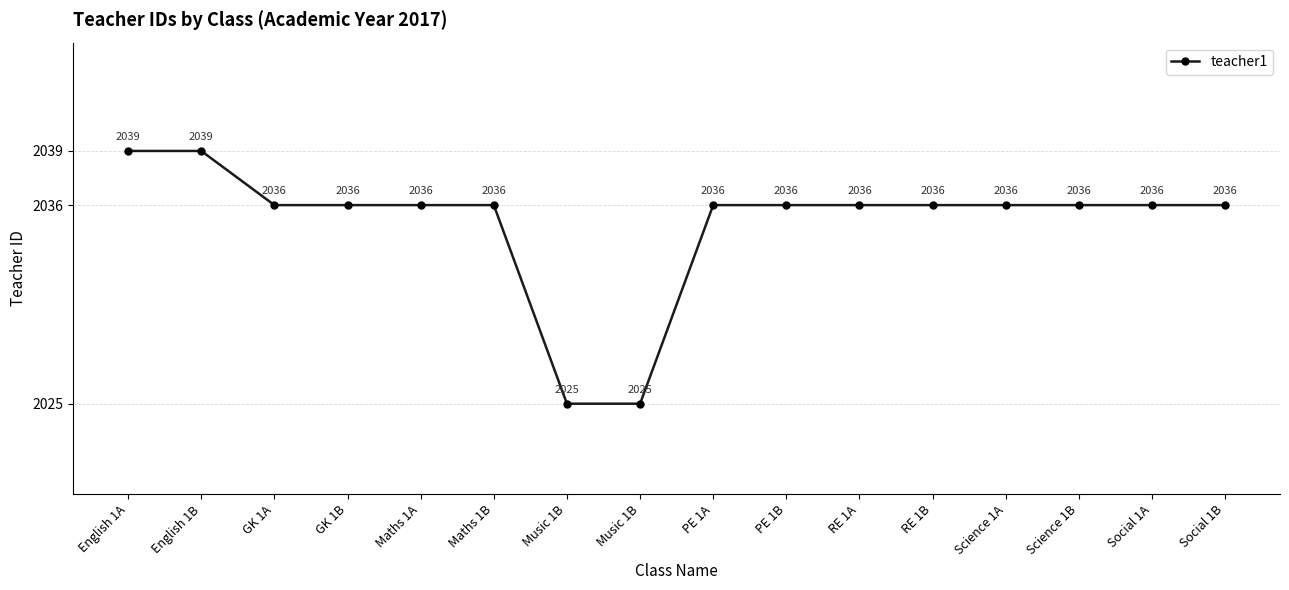

What is the maximum value shown in the chart?

2039